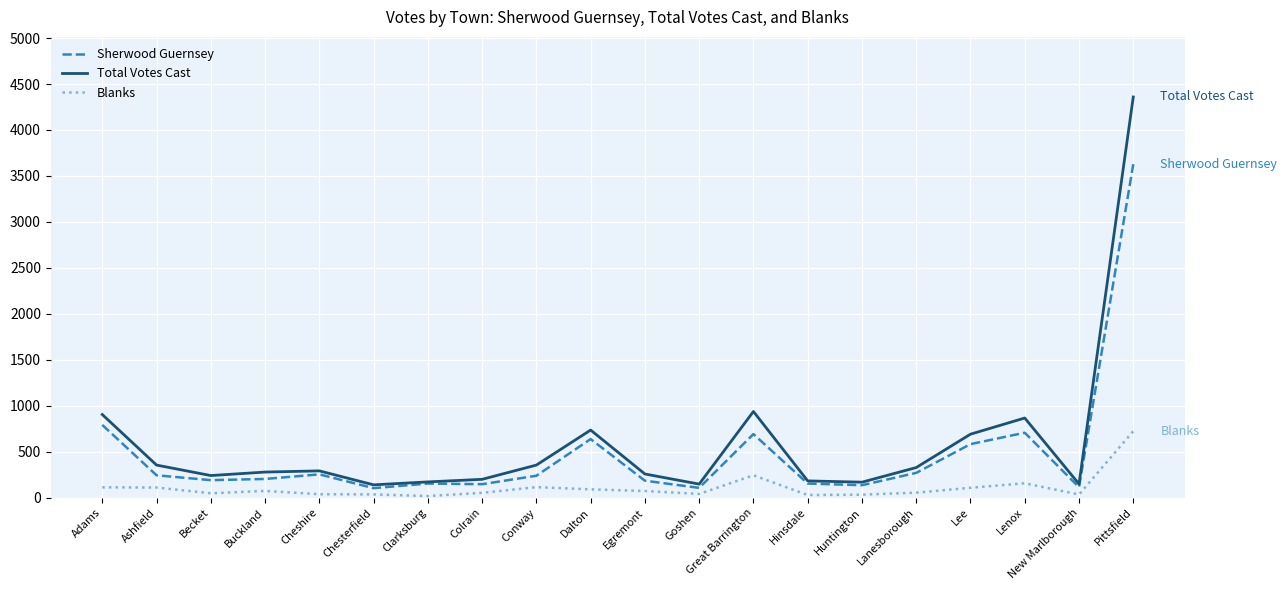

What is the greatest value displayed?

4359